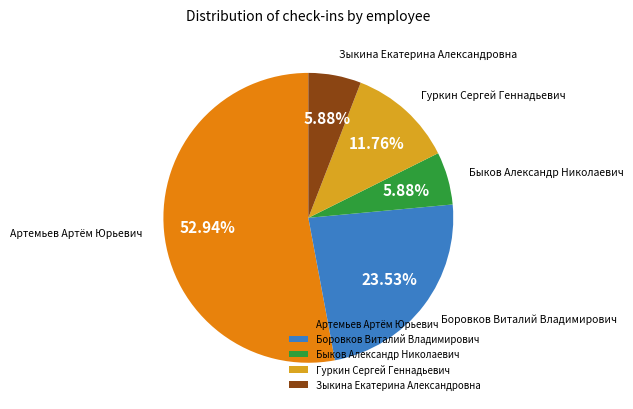

Does any single category account for the majority?

Yes